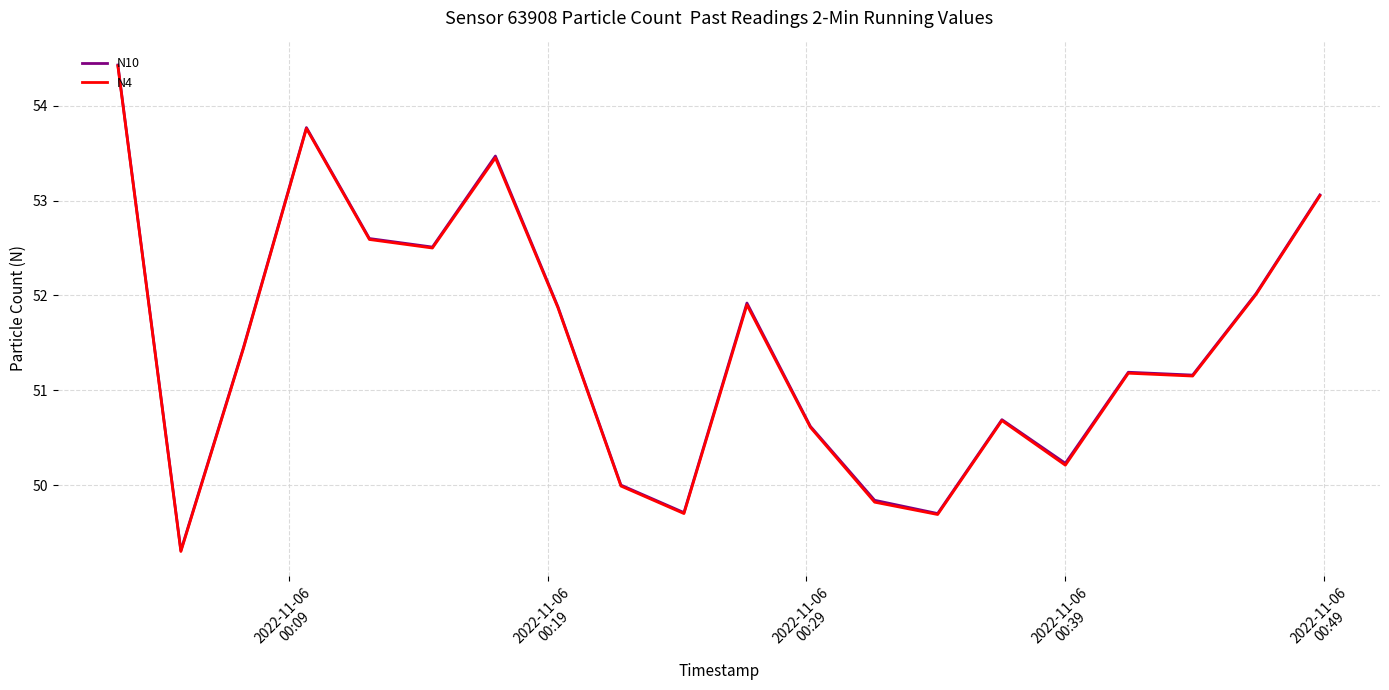

What is the maximum value shown in the chart?

54.4